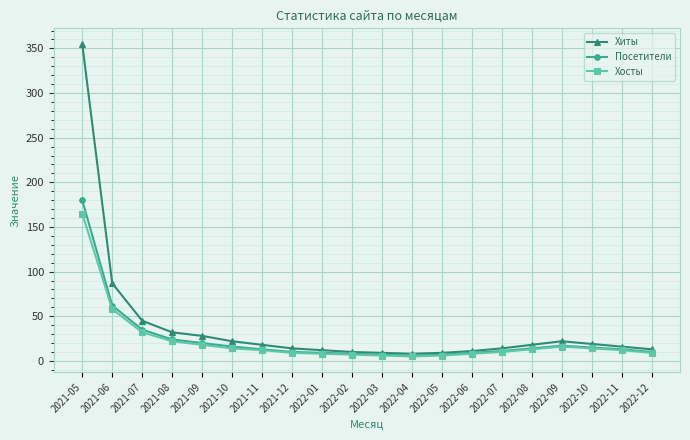

What position from the right is 2021-06?

19